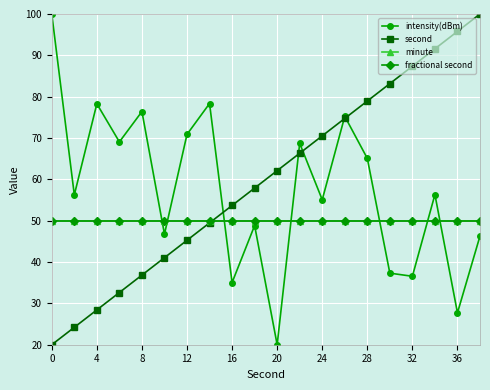

Does the chart have visible grid lines?

Yes